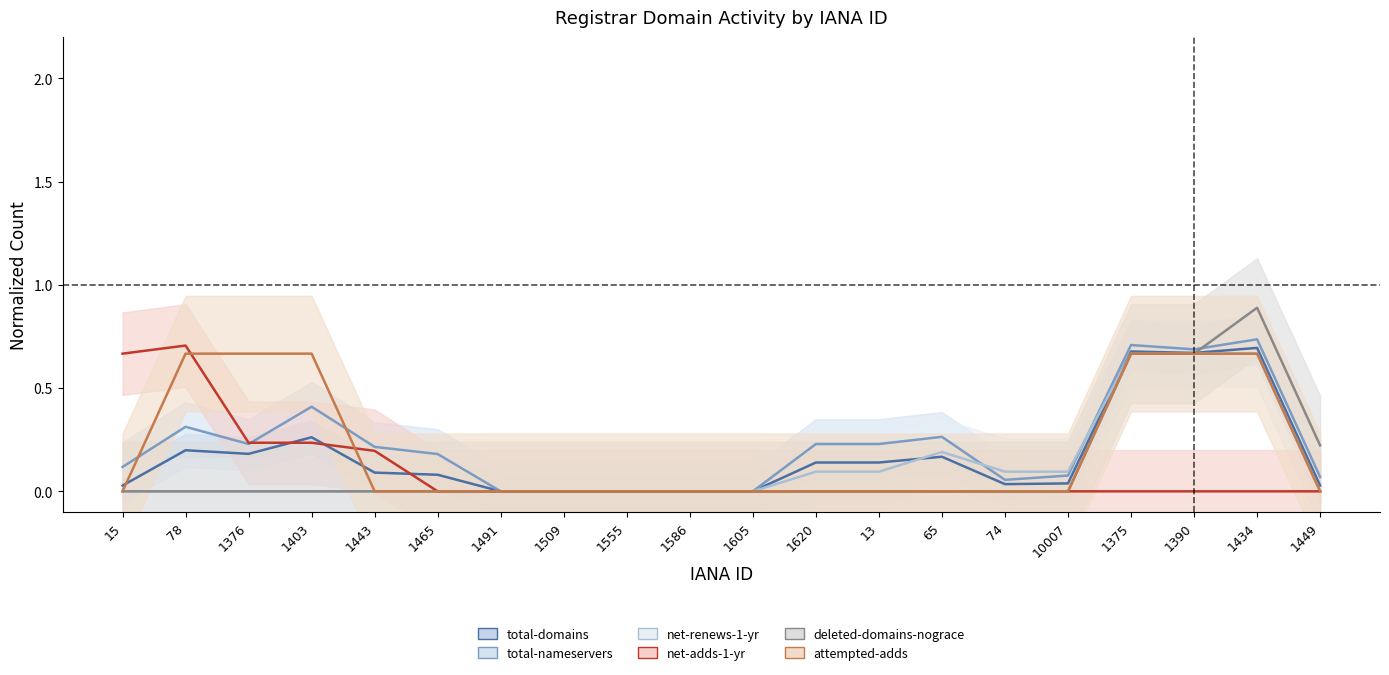

The value of deleted-domains-nograce at 1376 is 0.0. True or false?

True